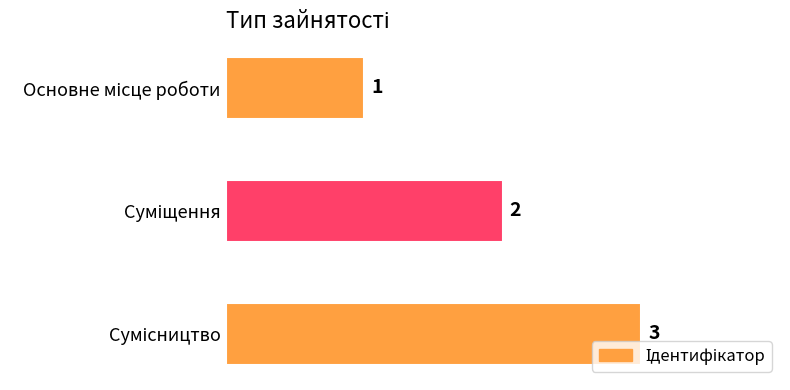

Count the values in the range 1 to 3.

3